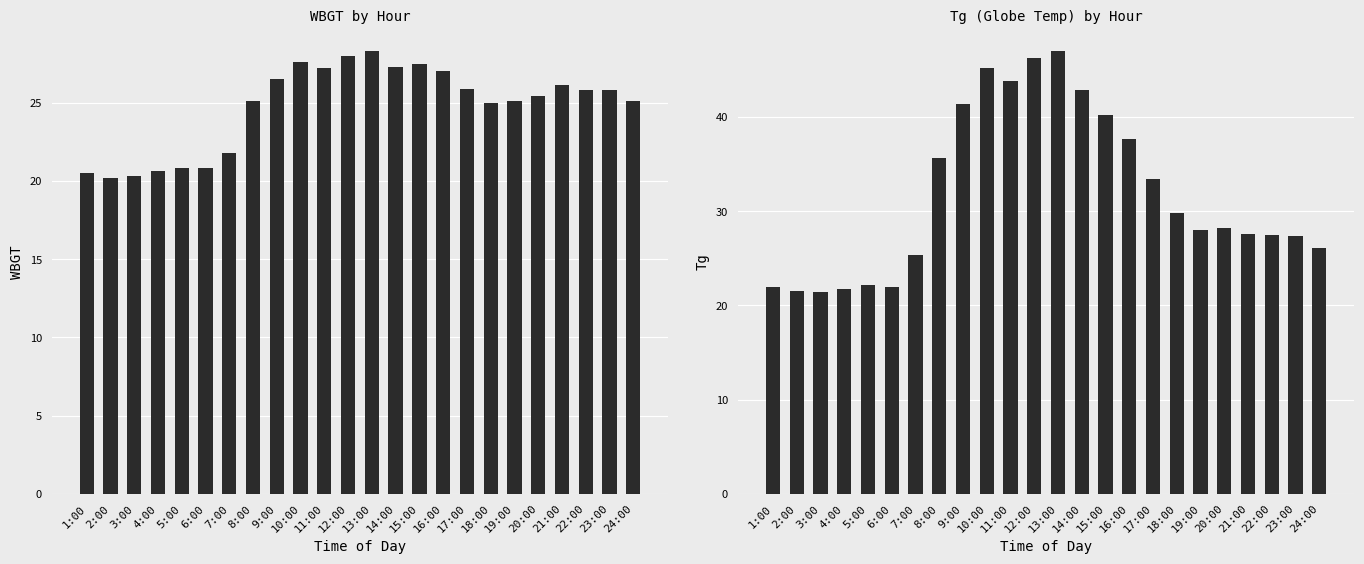

True or false: Tg has a value of 35.6 at 8:00.

True